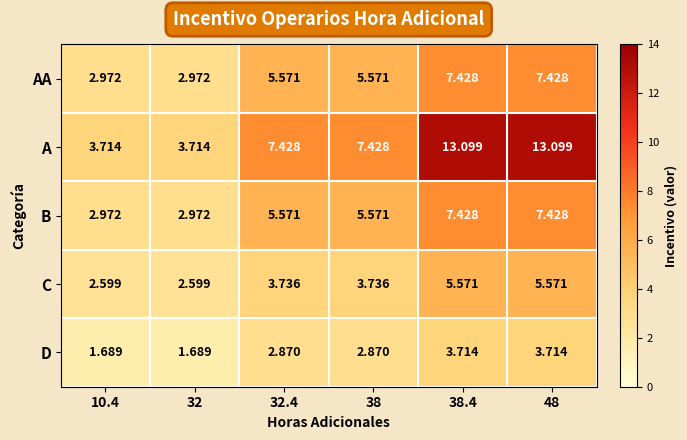

Which series has the widest spread of values?

A